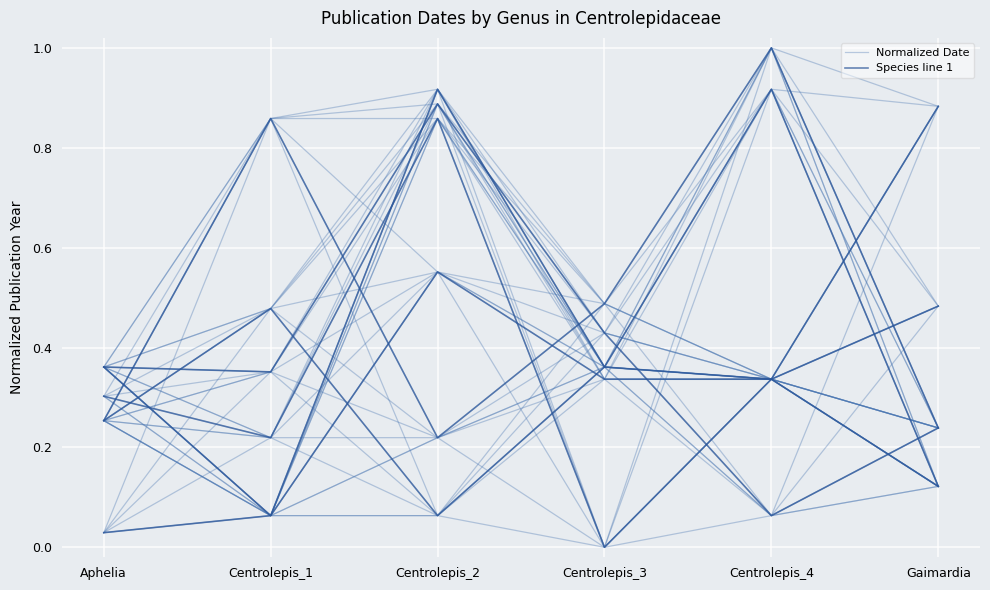

What is the sum of the Normalized Date values at Centrolepis_4 and Aphelia?

0.6